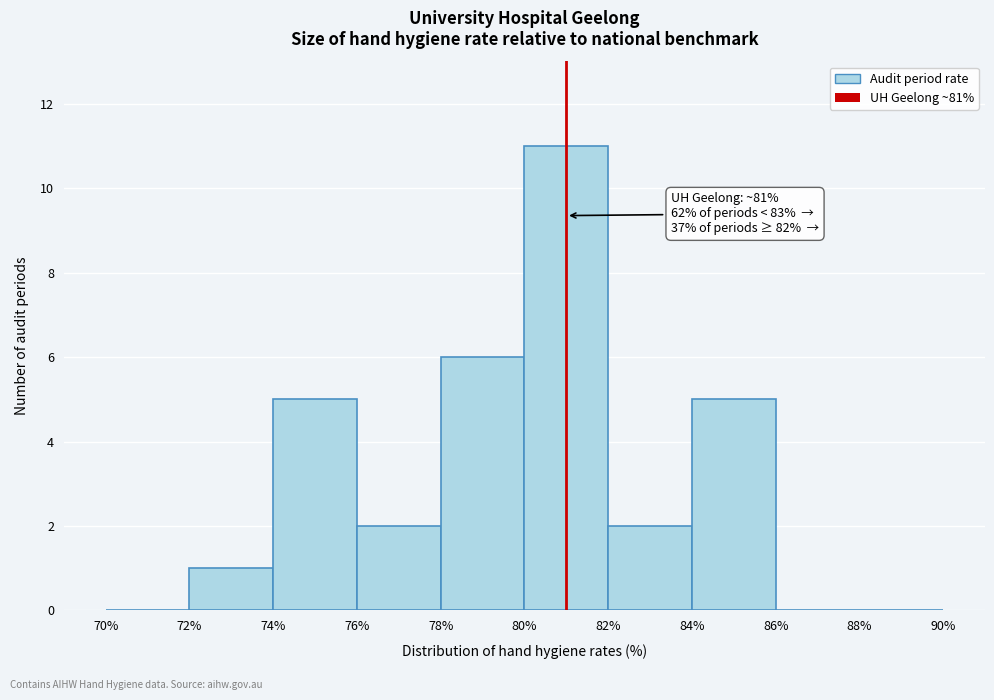

Which range on the x-axis has the tallest bar?

80% to 82%